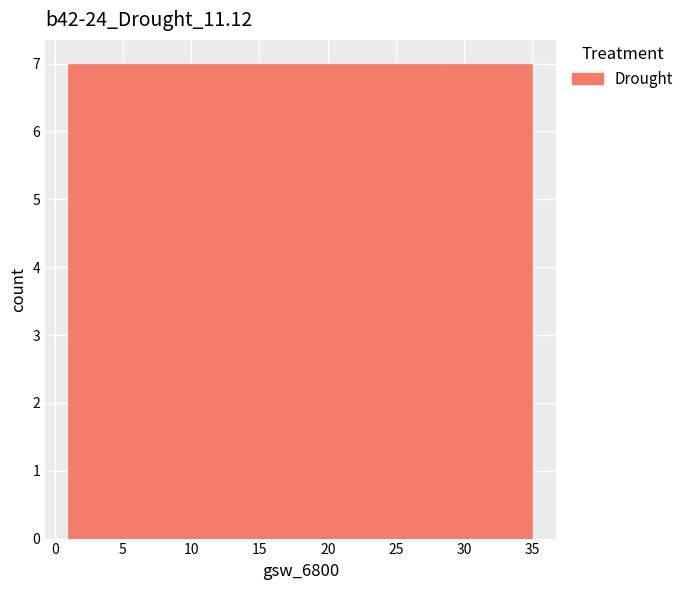

What is the height of the bar covering 7.8 to 14.6 on the x-axis? Neither the bar edges nor the heights are printed on the chart, so give them approximately, as read against the axes.

7